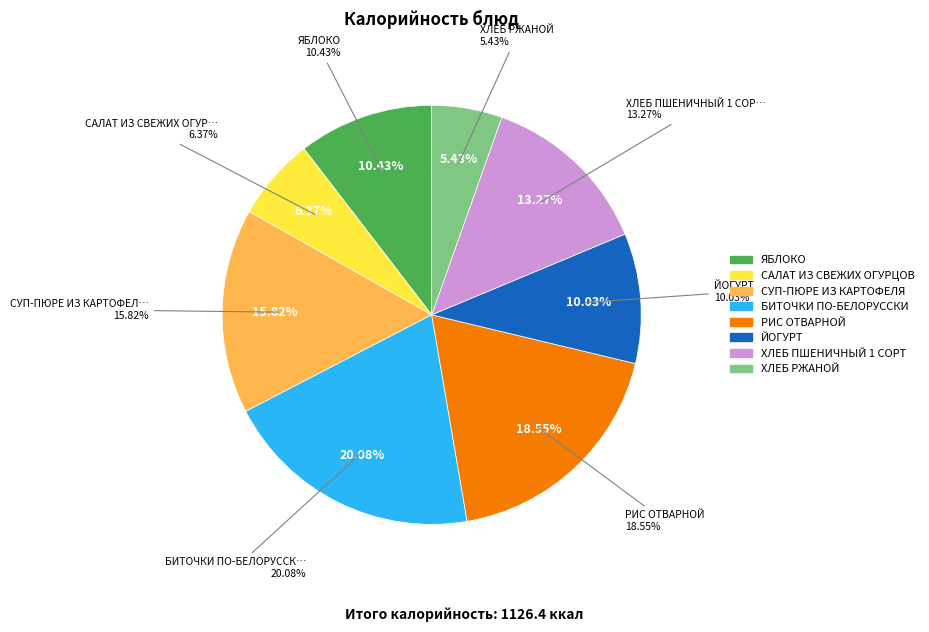

To the nearest percent, what is the combined percentage of САЛАТ ИЗ СВЕЖИХ ОГУРЦОВ and РИС ОТВАРНОЙ?

25%